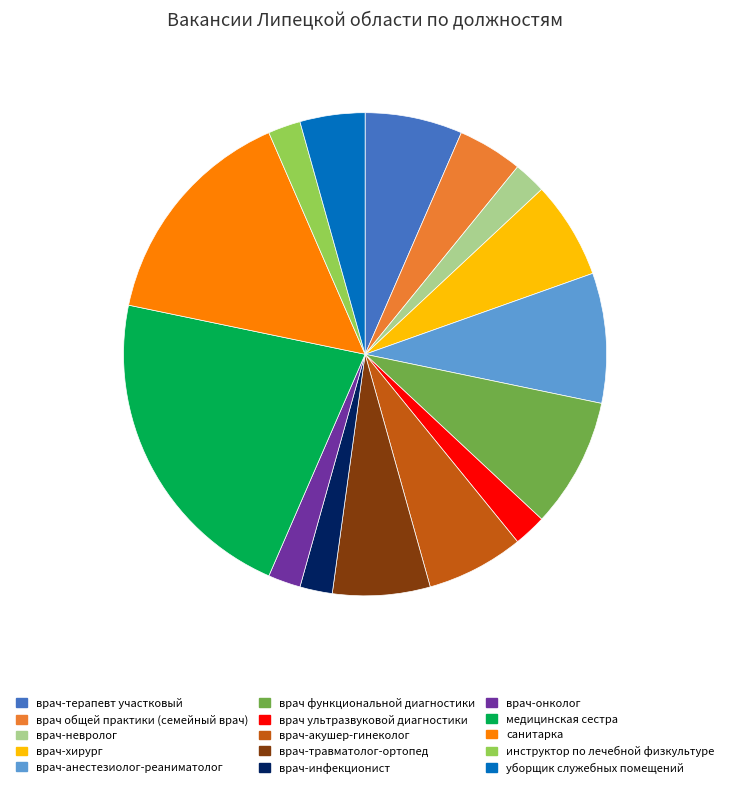

Is the sum of врач общей практики (семейный врач) and врач-акушер-гинеколог greater than half?

No